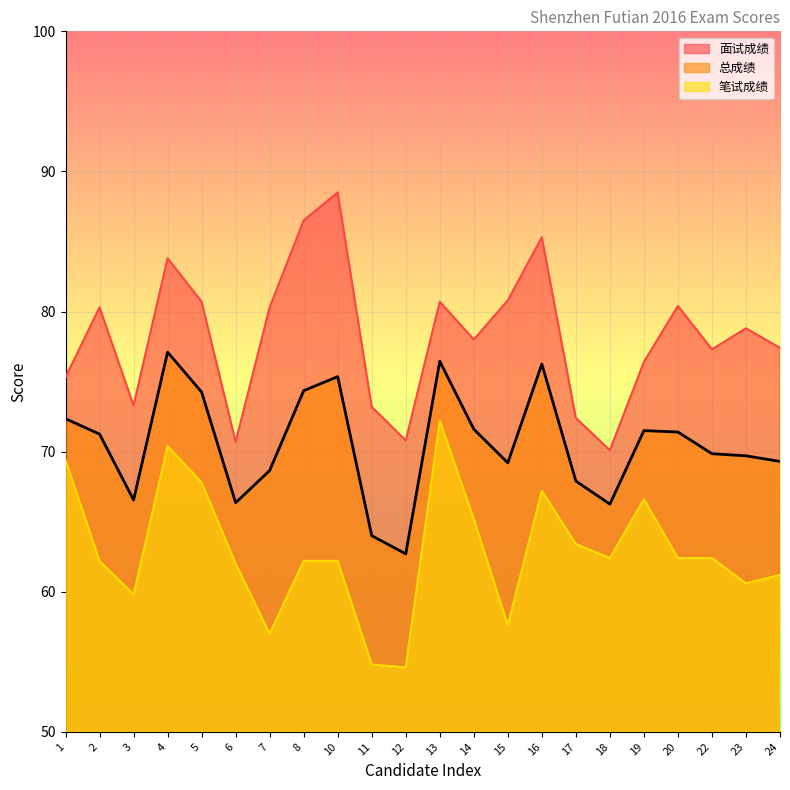

Where is the first local minimum for 总成绩?

3